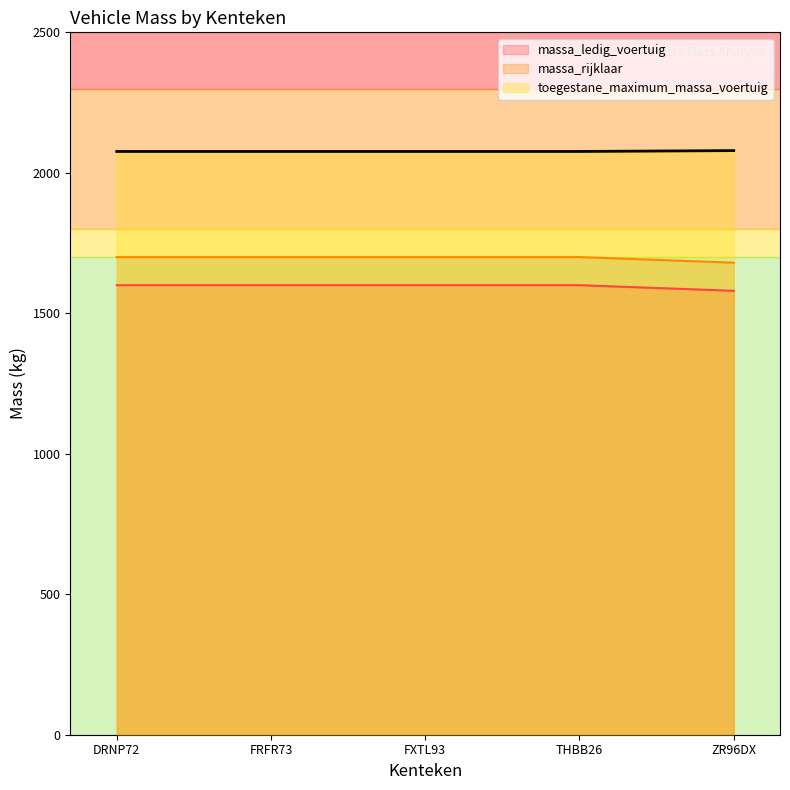

True or false: massa_rijklaar and massa_ledig_voertuig intersect in this chart.

False